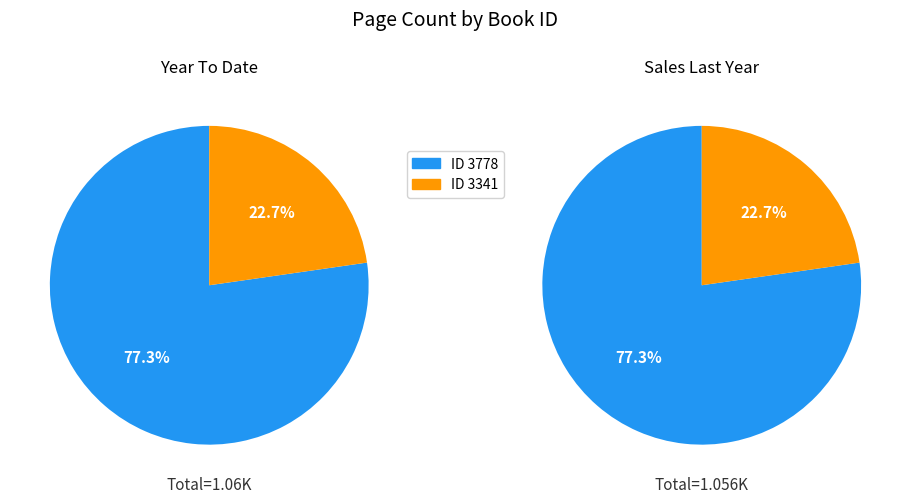

Does any single category account for the majority?

Yes